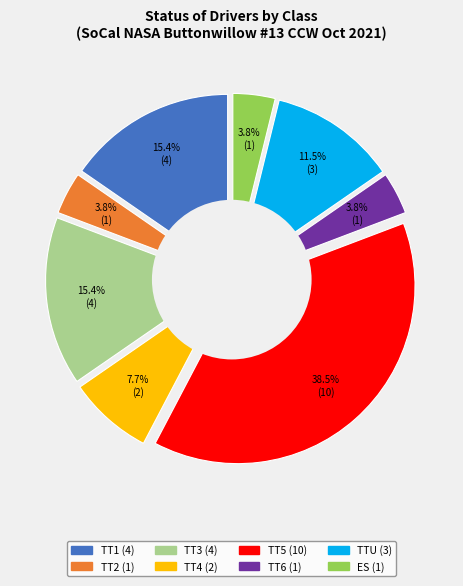

True or false: ES accounts for 21% of the total.

False